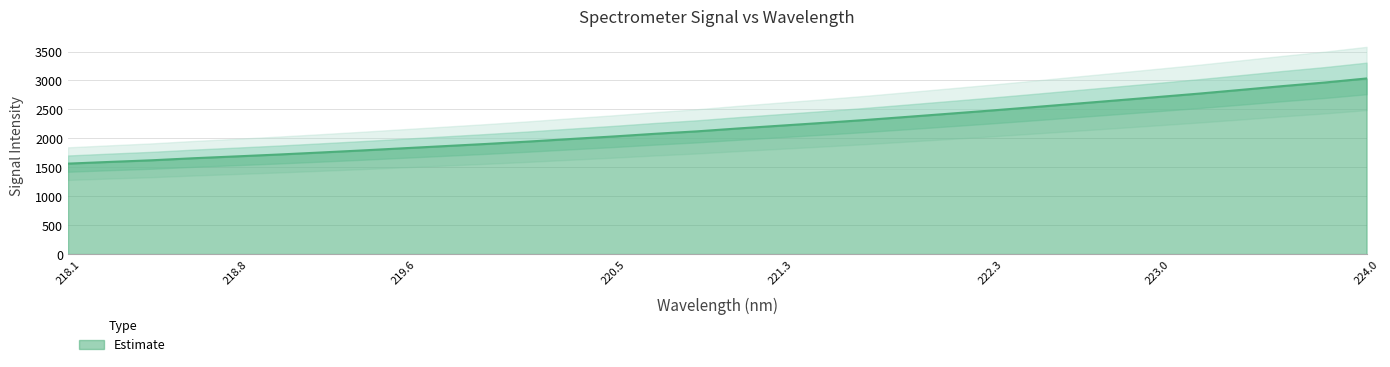

How many lines are shown in the chart?

1